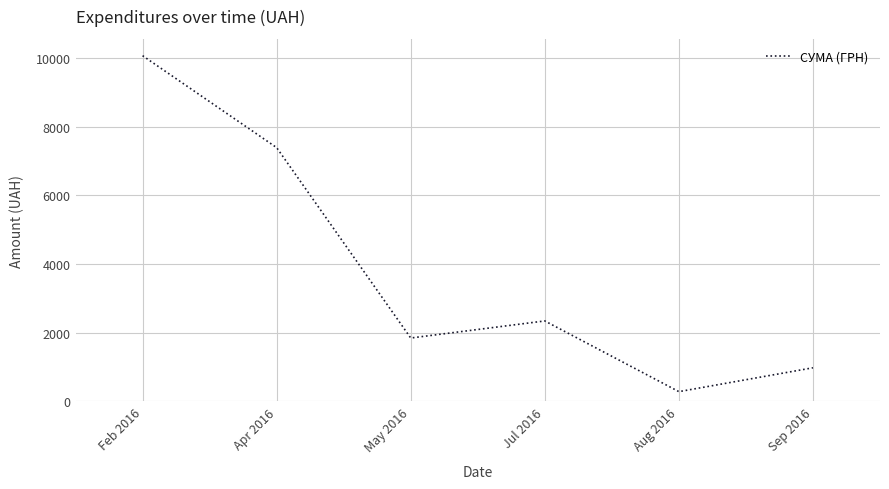

What value does the data have at Feb 2016?

10074.1